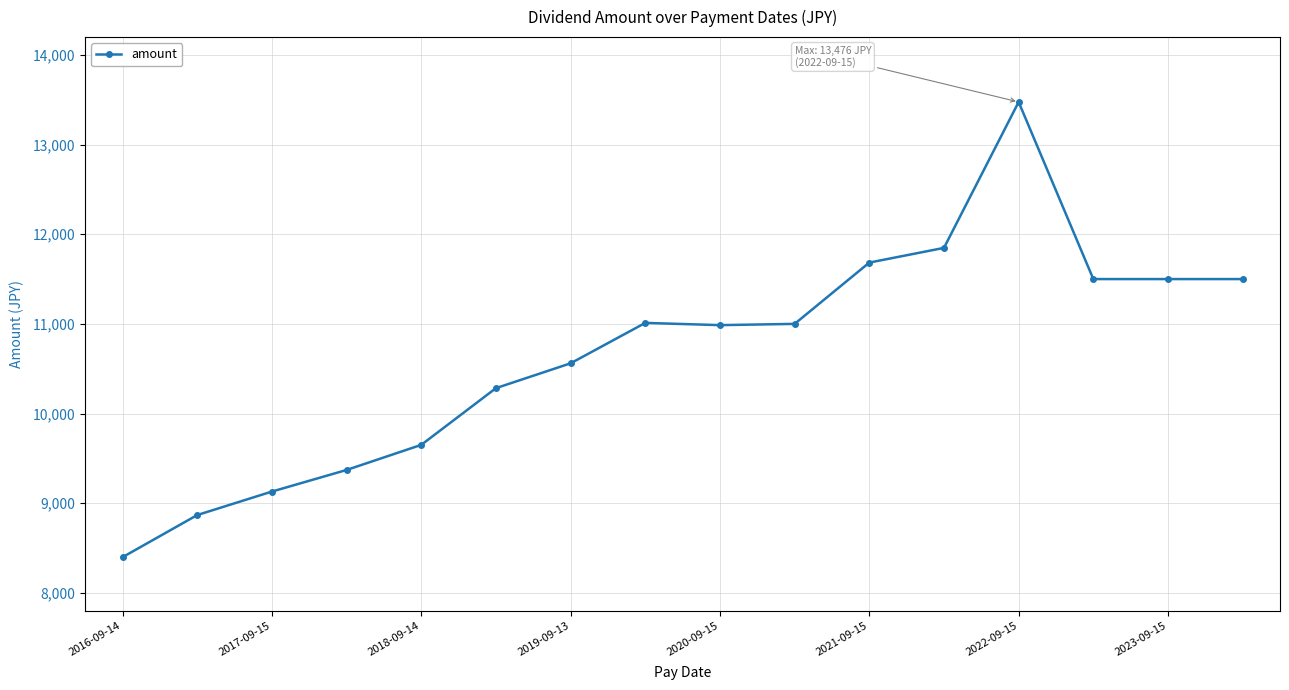

What is the difference between the second highest and second lowest values?

2981